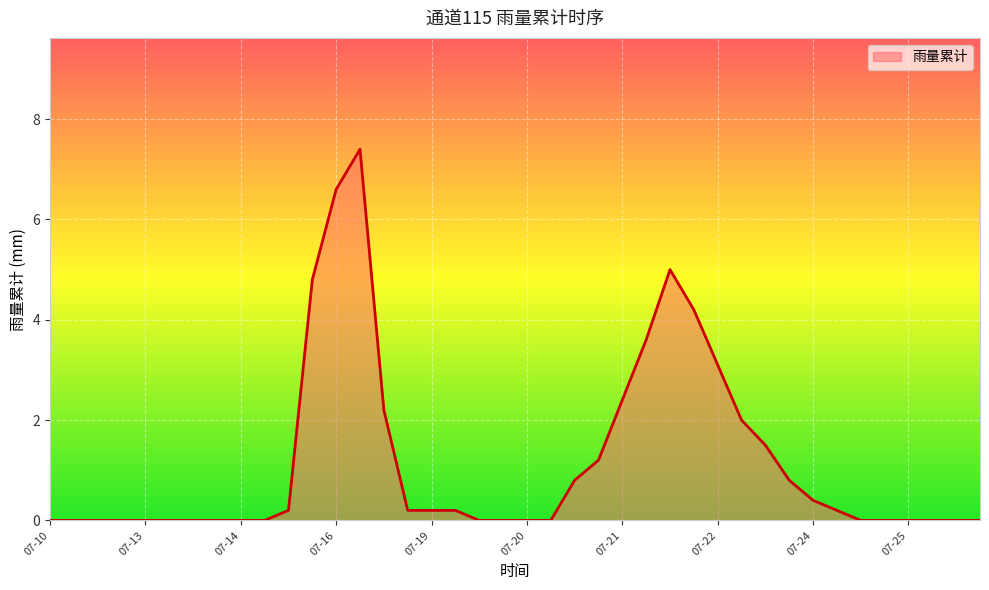

What is the difference between the maximum and minimum values?

7.4